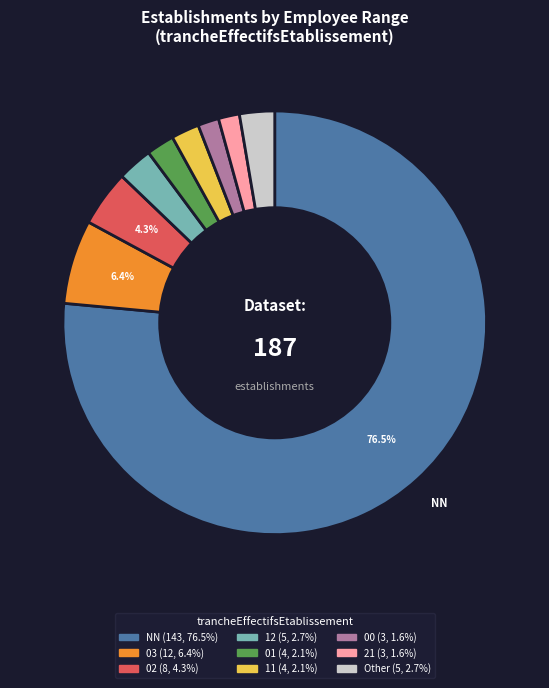

Is there any slice that represents more than half of the pie?

Yes